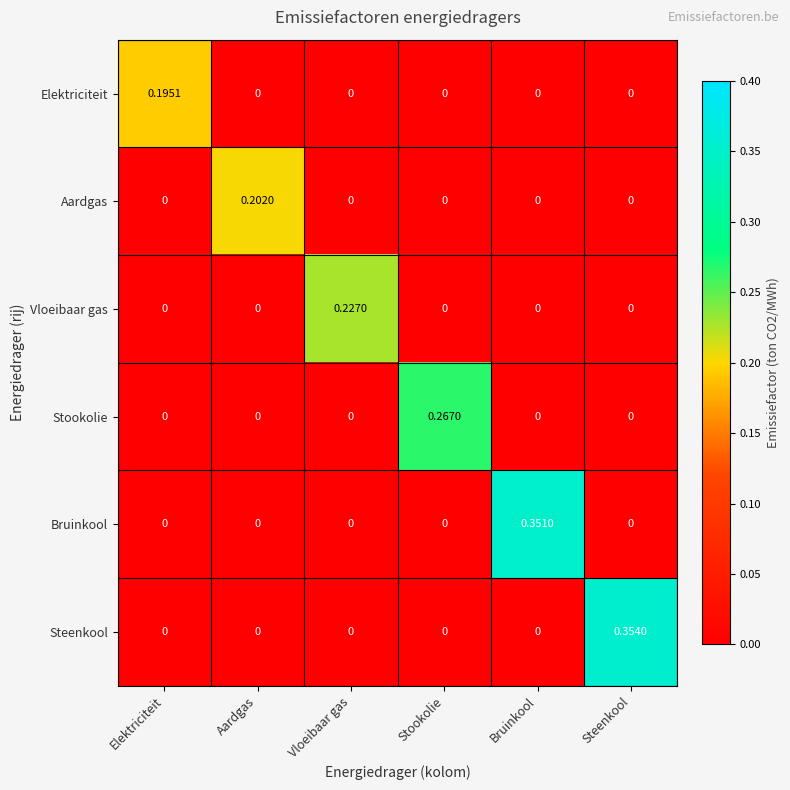

Rank the series by their maximum value, from highest to lowest.

Steenkool, Bruinkool, Stookolie, Vloeibaar gas, Aardgas, Elektriciteit